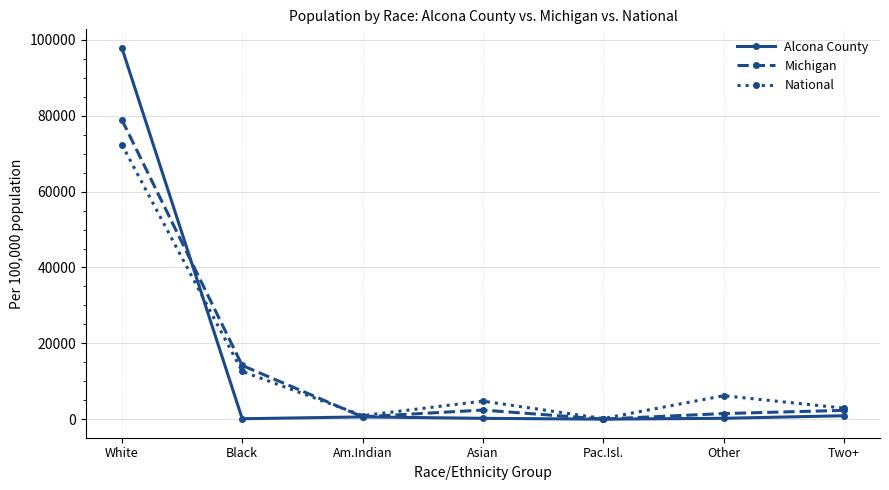

How many interior local valleys does the National series have?

2